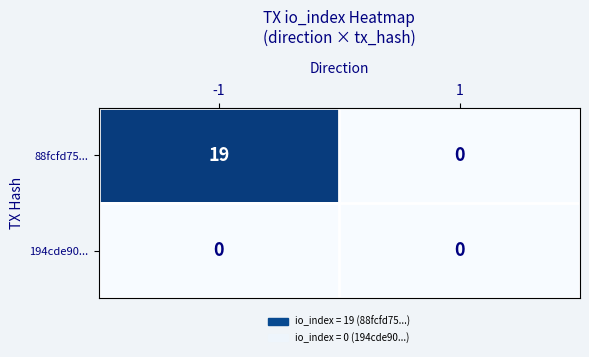

Rank the series by their average value, from highest to lowest.

88fcfd75..., 194cde90...